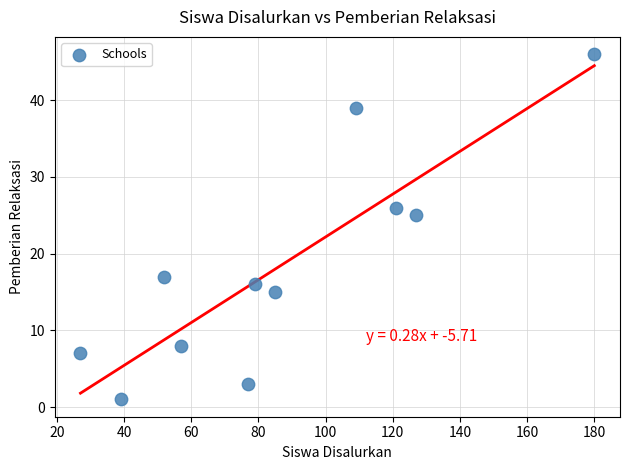

What Y value in the scatter plot is closest to 23?

25